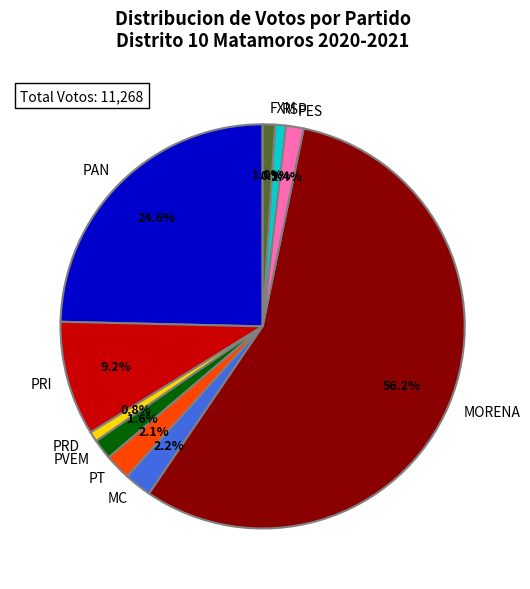

Which category accounts for the majority?

MORENA